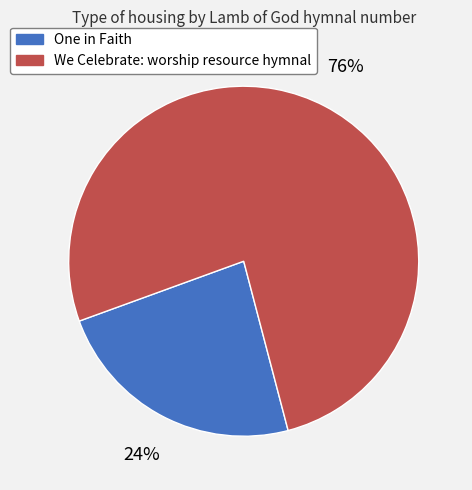

To the nearest percent, what percentage of the pie is We Celebrate: worship resource hymnal?

76%